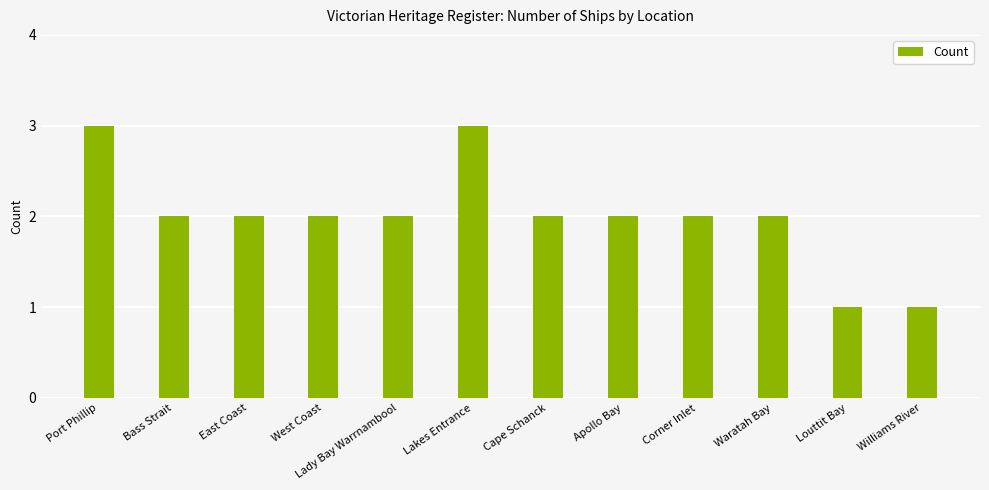

What position from the right is Bass Strait?

11